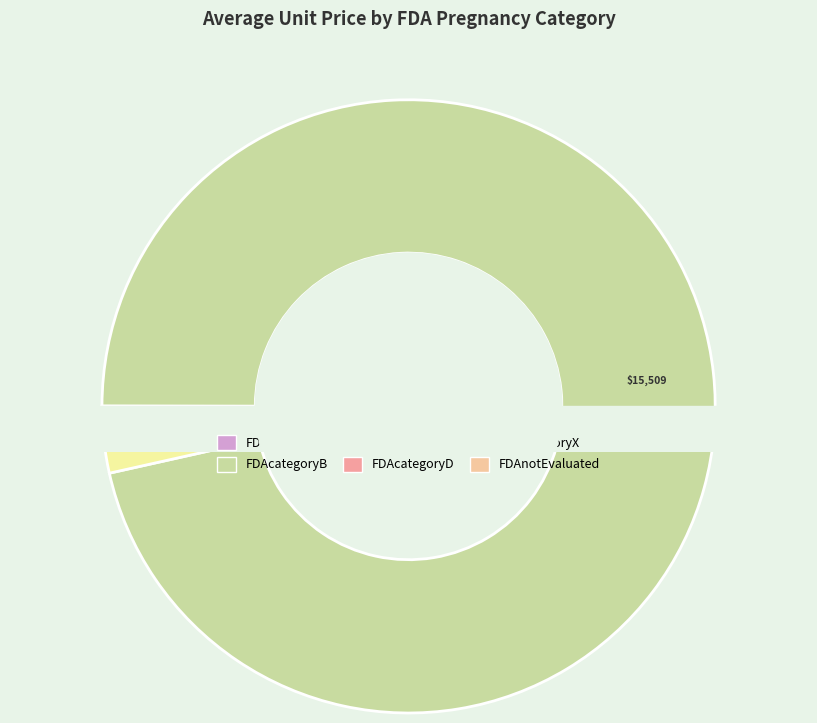

What is the change in value from FDAcategoryA to FDAnotEvaluated?

+57.1